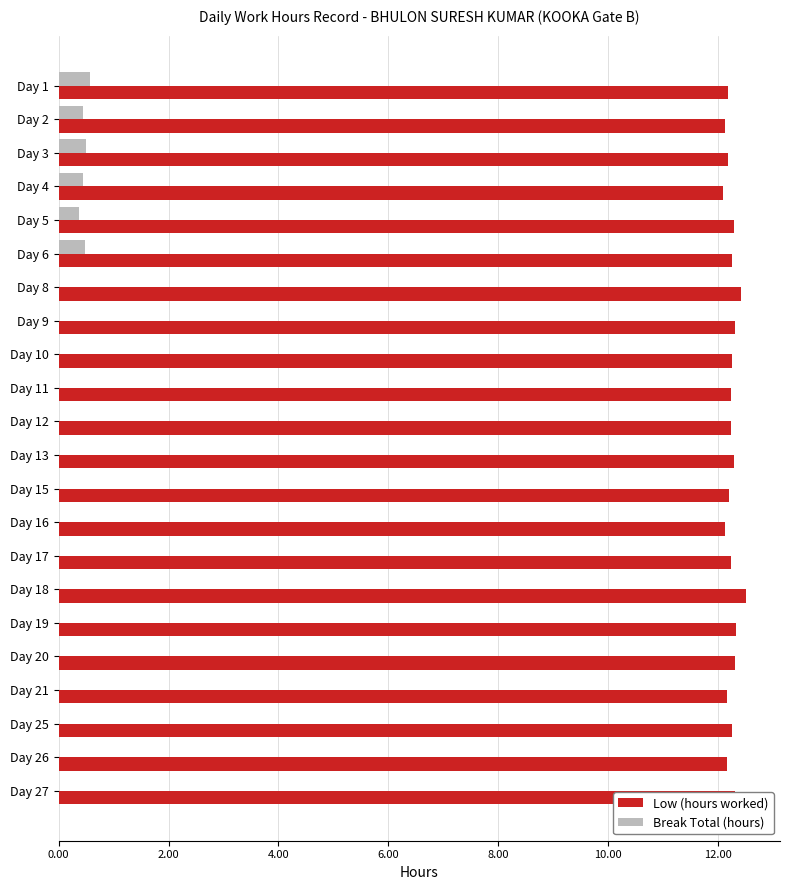

The Break Total (hours) series shows 0.0 at Day 19. True or false?

True